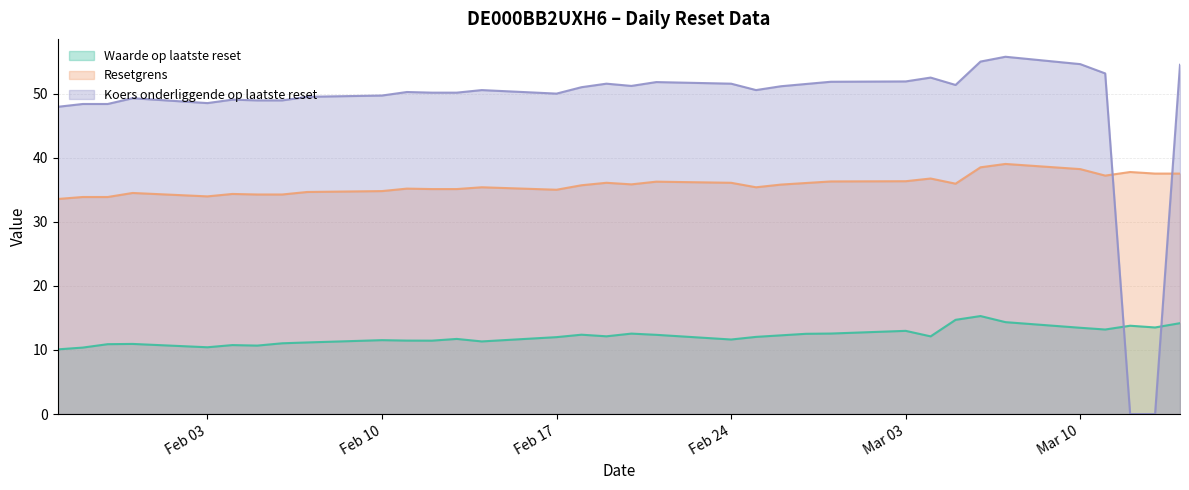

What is the average value of the Waarde op laatste reset series?

12.2